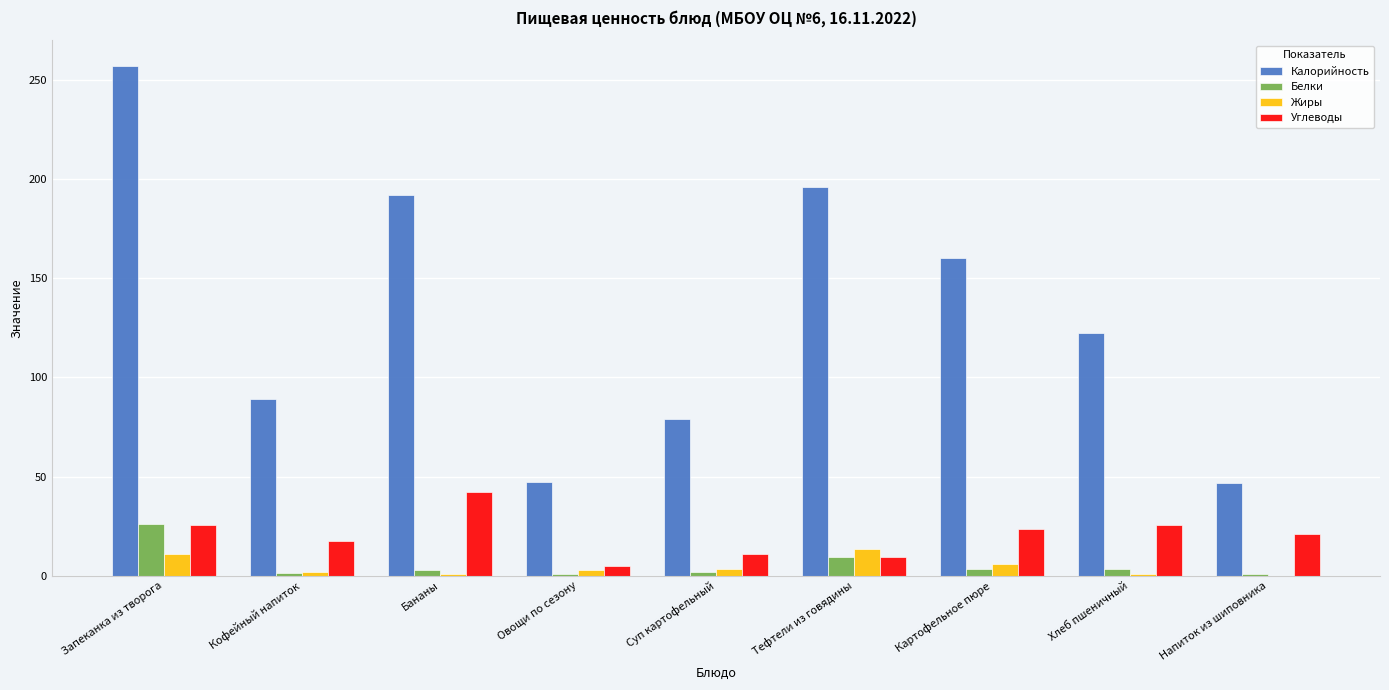

Between Кофейный напиток and Суп картофельный, which series saw the biggest shift?

Калорийность